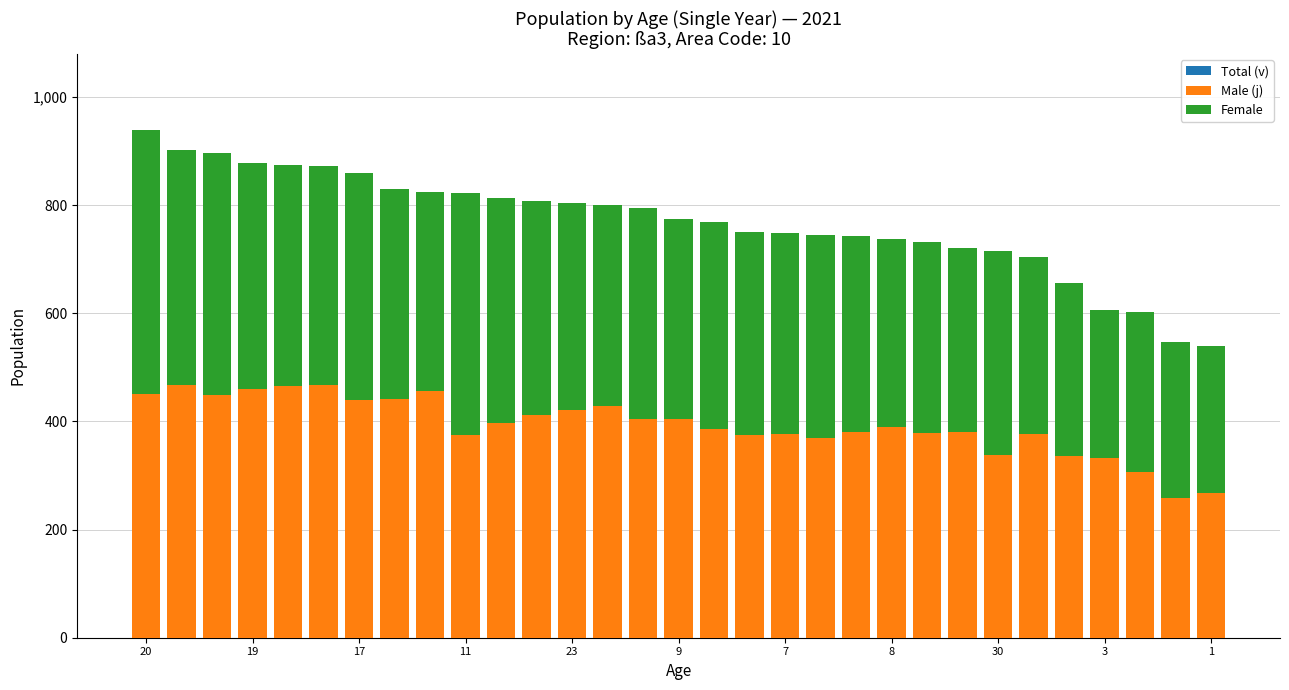

Reading left to right, transcribe all the data shown in this chart.

Total (v): 939	902	896	878	874	872	860	829	825	822	813	808	804	801	795	775	769	750	749	744	743	737	732	721	715	704	656	607	602	546	540
Male (j): 450	468	448	460	466	467	440	441	456	374	398	412	422	429	405	405	386	374	376	369	380	389	379	380	338	377	336	332	306	259	267
Female: 489	434	448	418	408	405	420	388	369	448	415	396	382	372	390	370	383	376	373	375	363	348	353	341	377	327	320	275	296	287	273